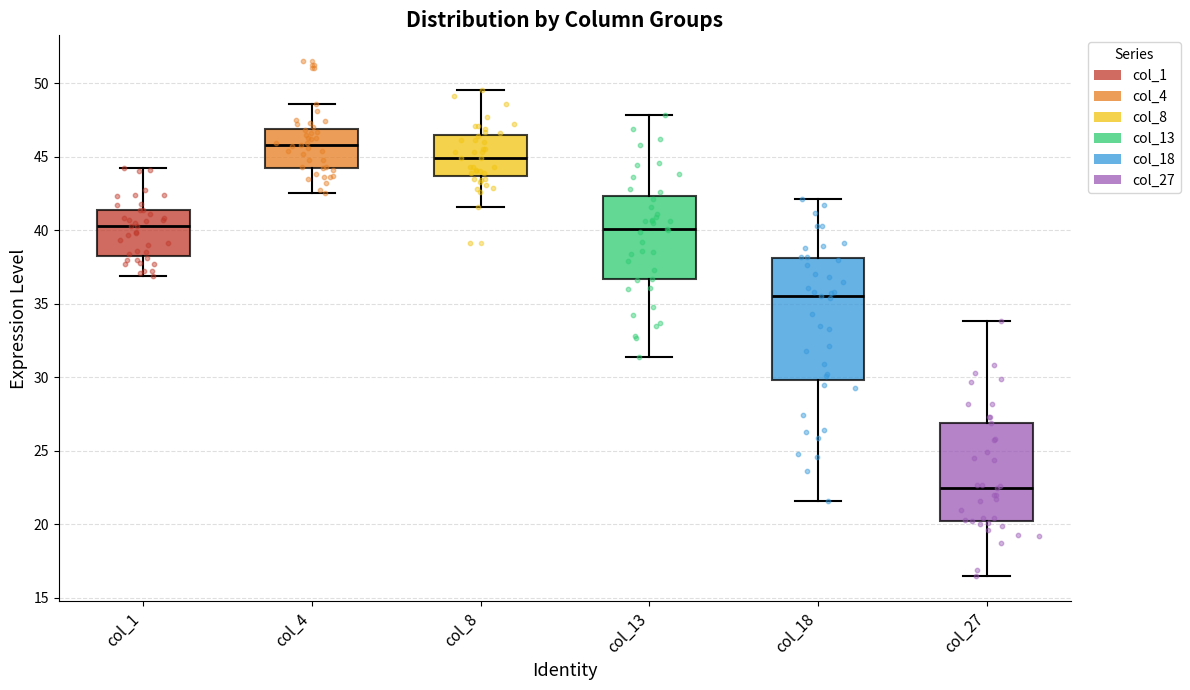

Reading left to right, transcribe this box plot: for each box, give where its median line is, the range the box spans, and where its two whiskers end, as read against the y-axis. The values are not printed on the chart, so give them approximately, as read against the axis.

col_1: median 40.5, box 38.5 to 41.5, whiskers 37.0 to 44.0
col_4: median 46.0, box 44.5 to 47.0, whiskers 42.5 to 48.5
col_8: median 45.0, box 43.5 to 46.5, whiskers 41.5 to 49.5
col_13: median 40.0, box 36.5 to 42.5, whiskers 31.5 to 48.0
col_18: median 35.5, box 30.0 to 38.0, whiskers 21.5 to 42.0
col_27: median 22.5, box 20.0 to 27.0, whiskers 16.5 to 34.0